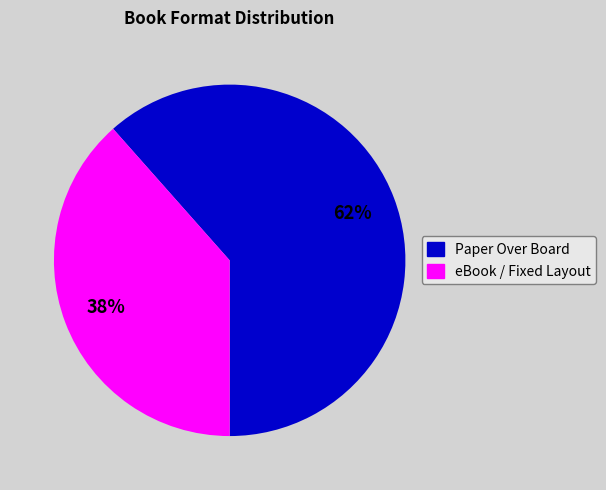

Does any single category account for the majority?

Yes